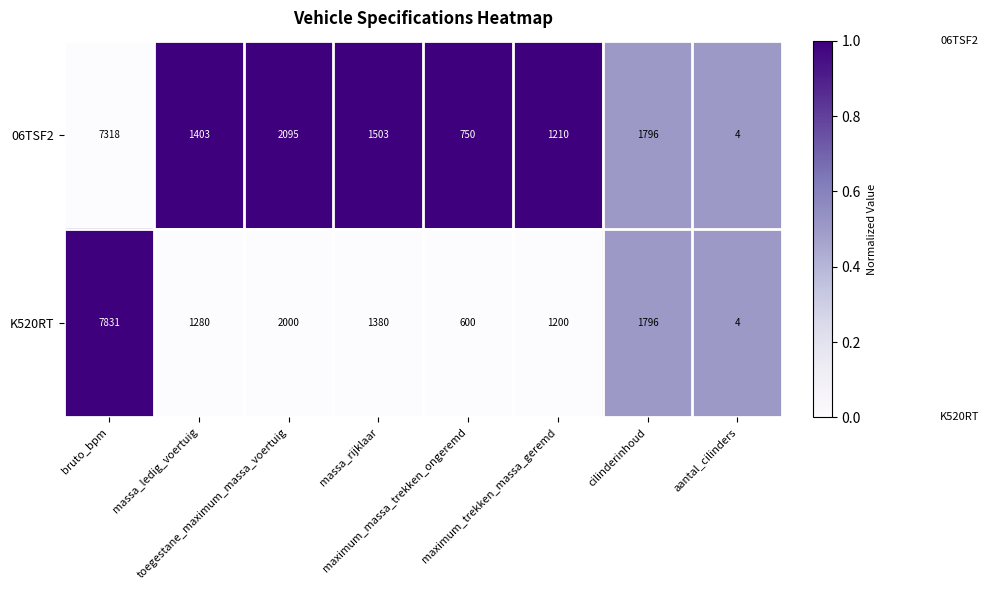

Which series has the largest range (max minus min)?

K520RT